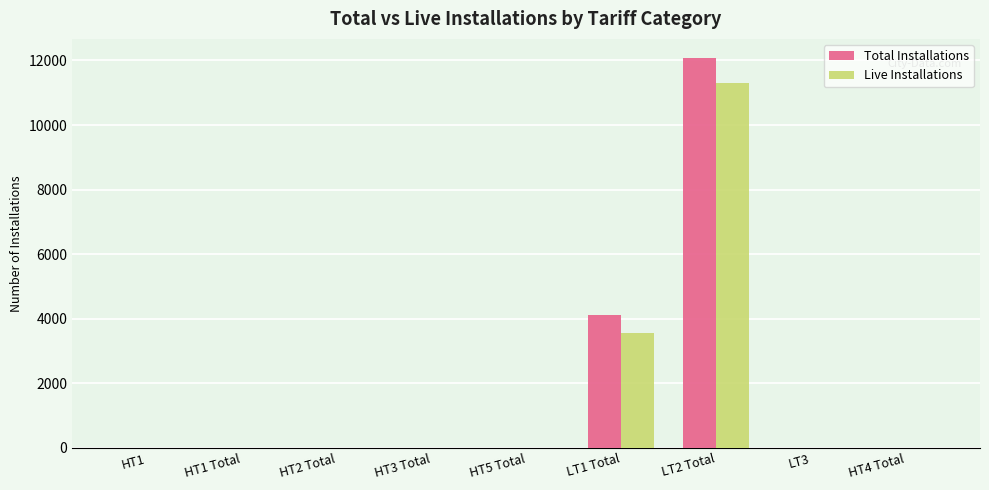

Is it true that Total Installations equals 11 at HT2 Total?

True